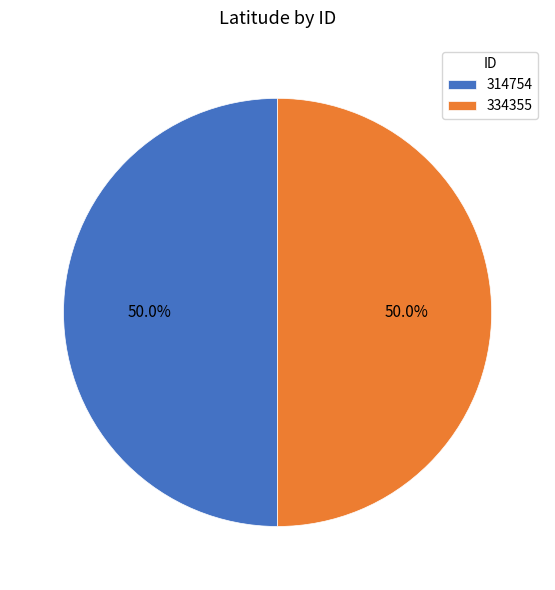

To the nearest percent, what portion does 314754 represent?

50%